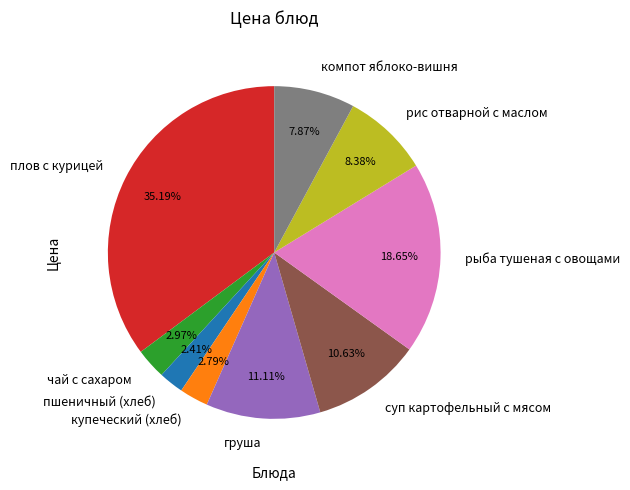

Which category has the biggest portion of the pie?

плов с курицей